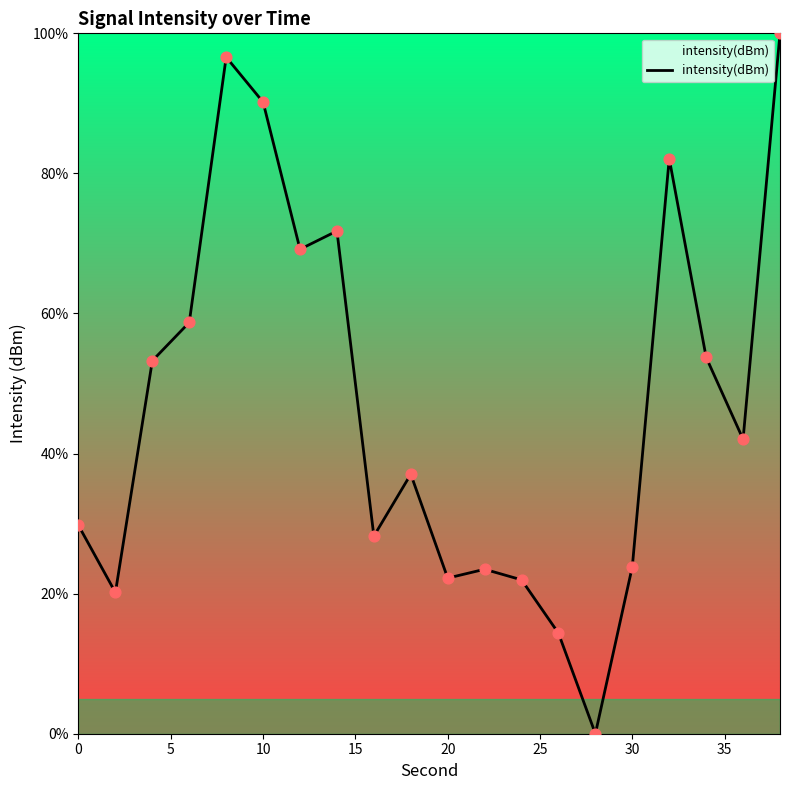

What is the difference between the maximum and minimum values?

100.0